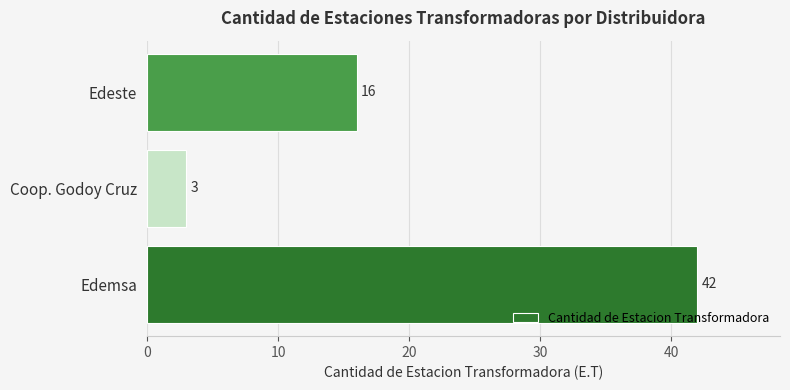

Reading bottom to top, transcribe all the data shown in this chart.

Edemsa=42	Coop. Godoy Cruz=3	Edeste=16